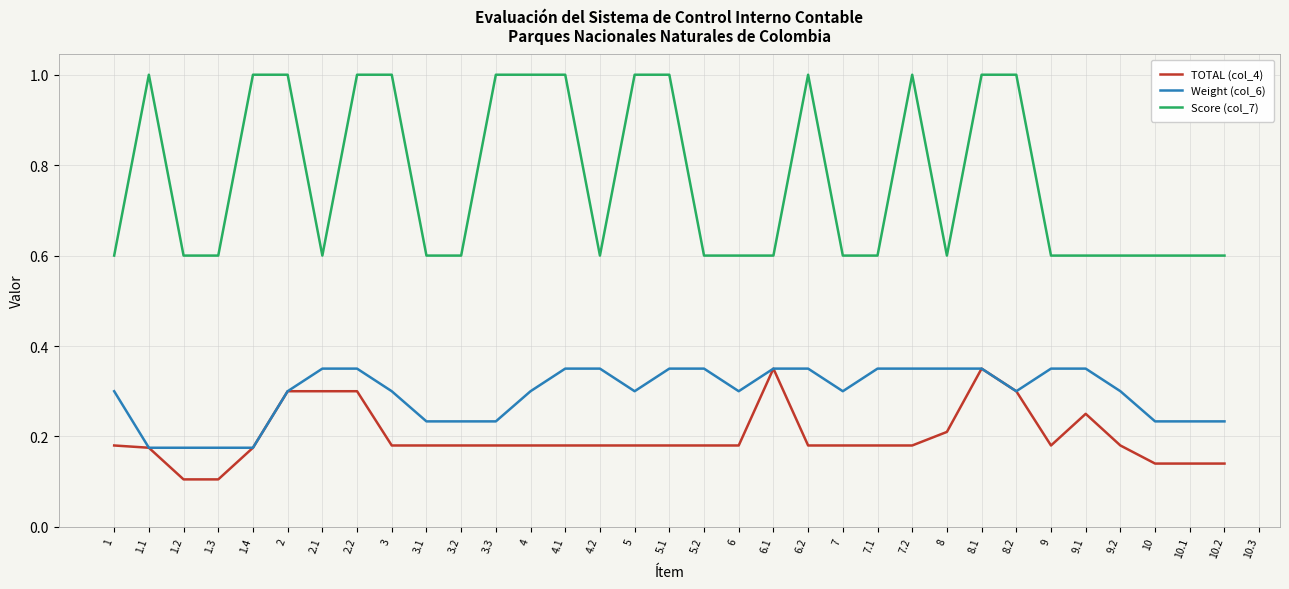

True or false: TOTAL (col_4) and Score (col_7) cross at least once.

False